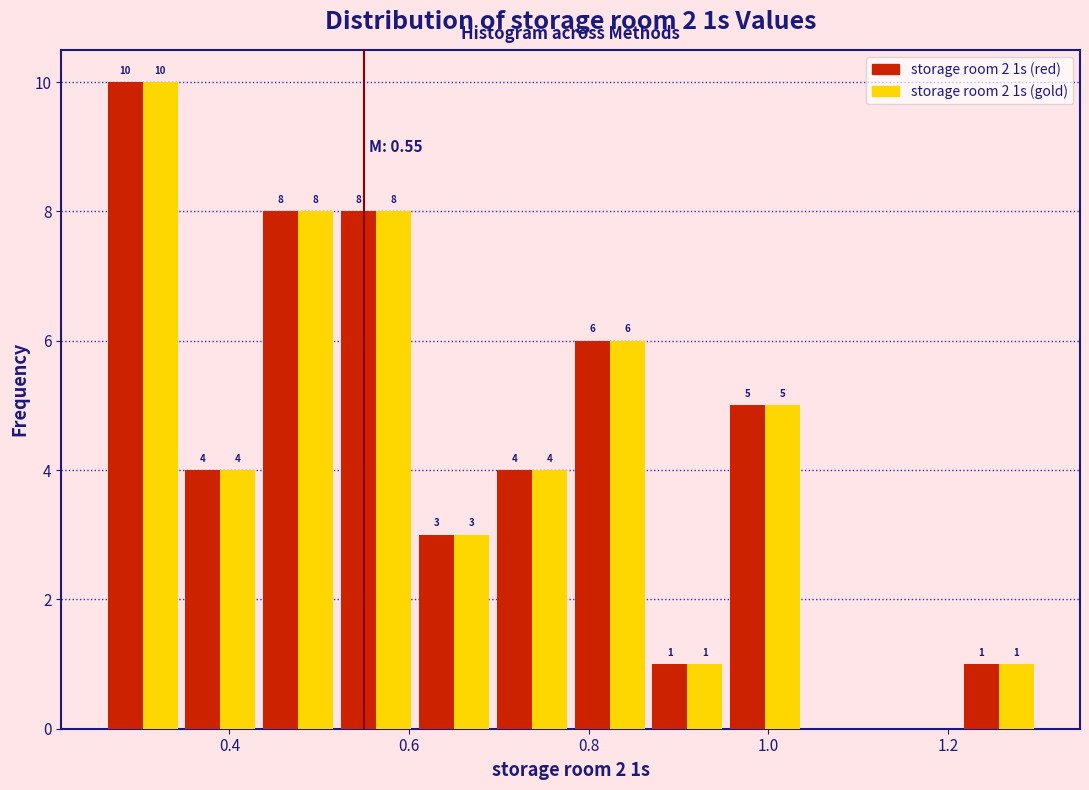

In the storage room 2 1s (gold) series, which range on the x-axis has the tallest bar?

0.26 to 0.34